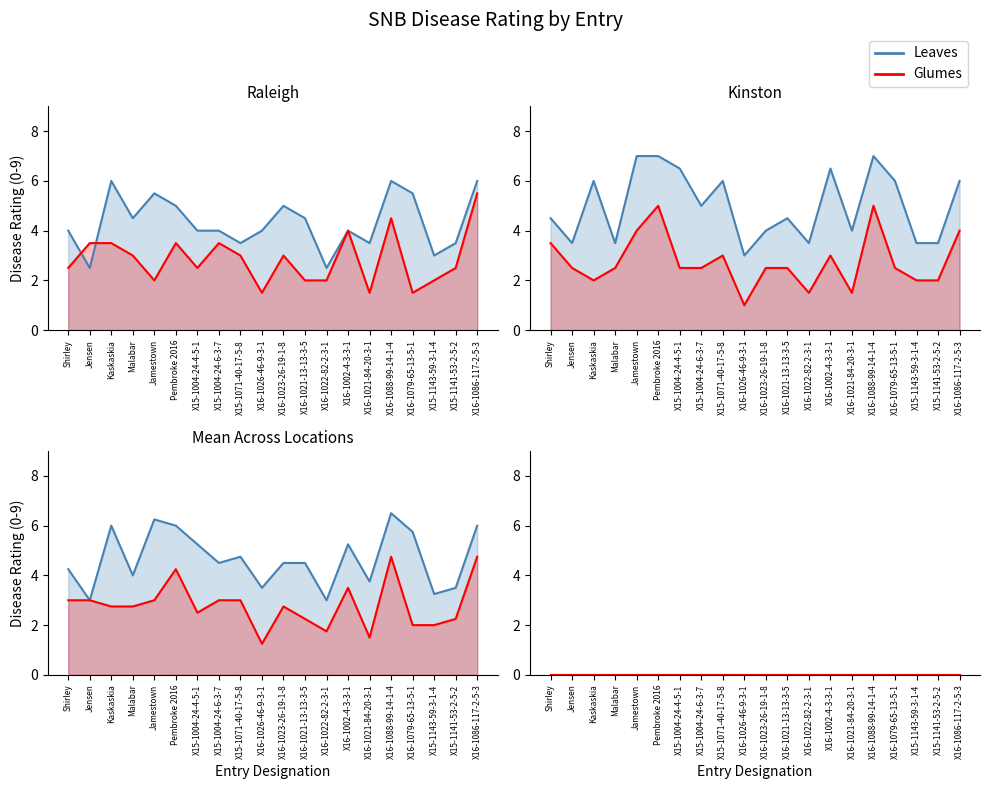

At which category is the sum across all series the highest?

X16-1088-99-14-1-4